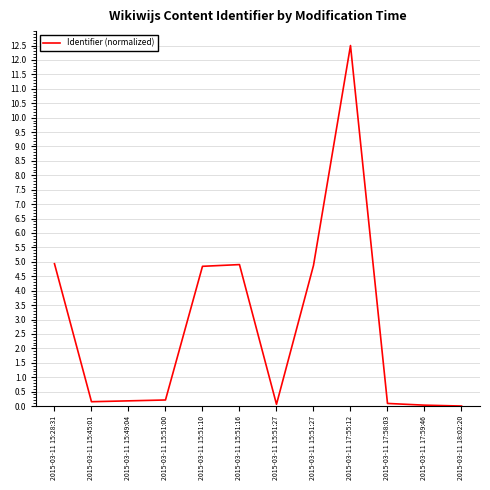

At which label is the value closest to 6?

2015-03-11 15:28:31